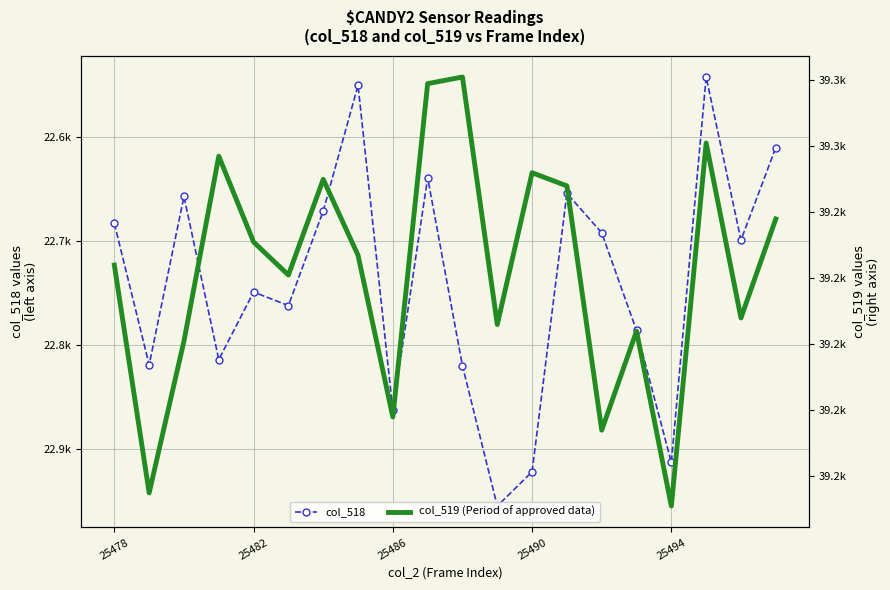

What is the difference between the second highest and minimum values in the col_518 series?

380